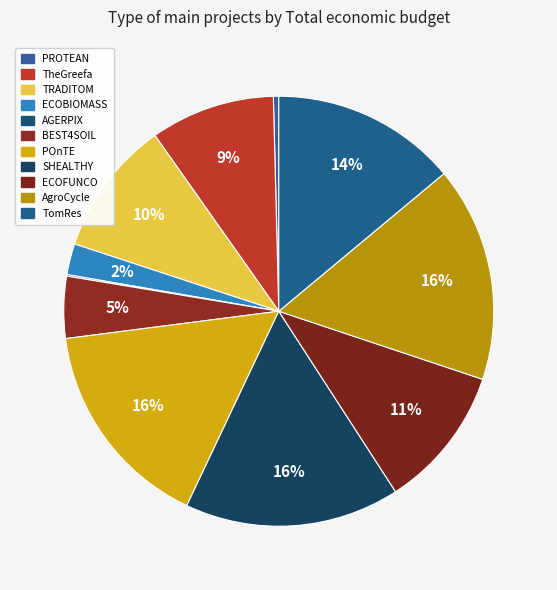

Approximately how many times larger is the value at SHEALTHY compared to ECOFUNCO?

1.5